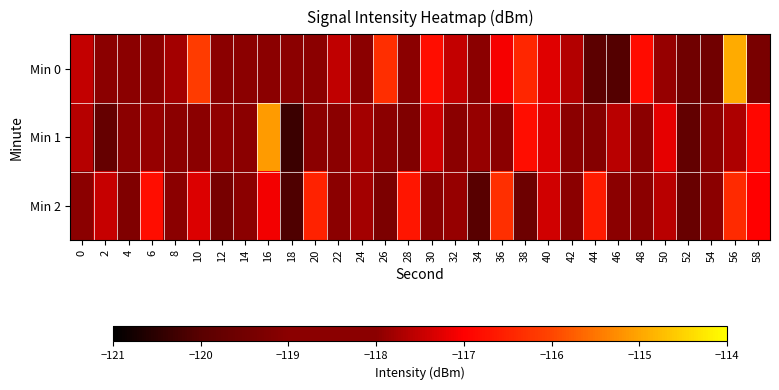

At which category does the chart reach its peak across all series?

56